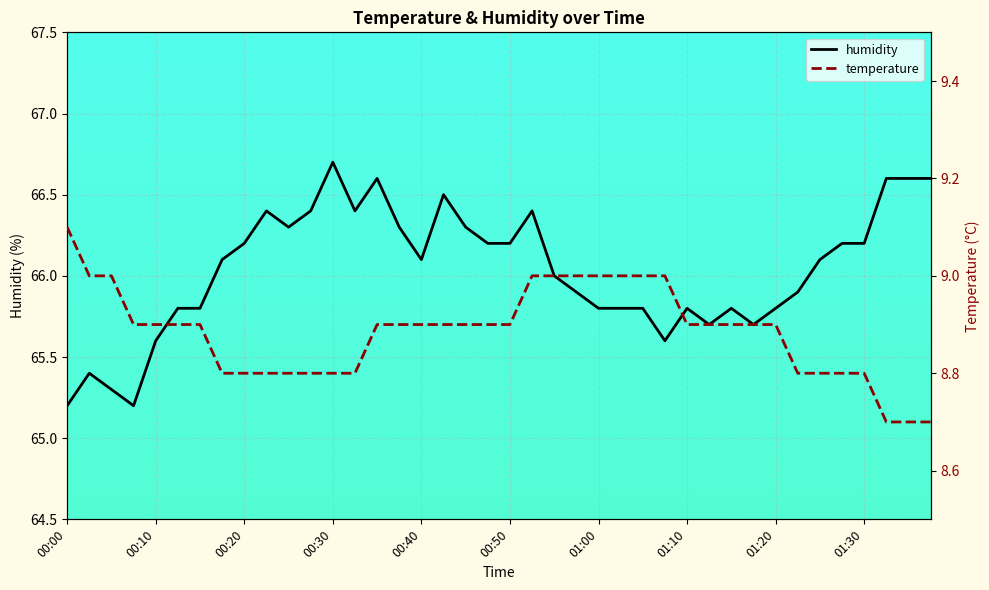

True or false: humidity has more than 0 points higher than both neighbors.

True